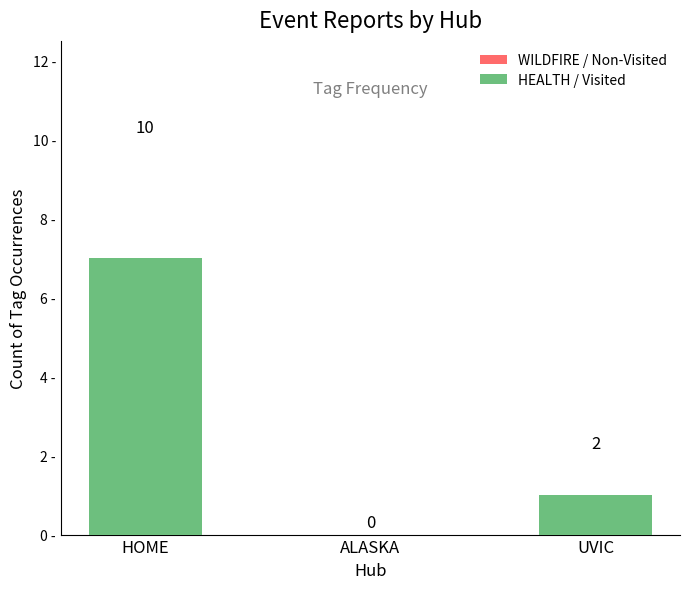

Count the HEALTH / Visited values in the range 0 to 7.

3